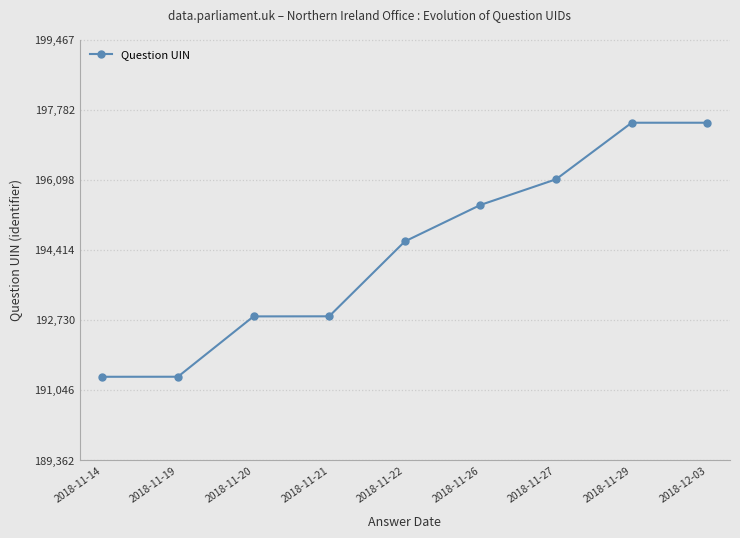

What is the sum of all values?

1749500